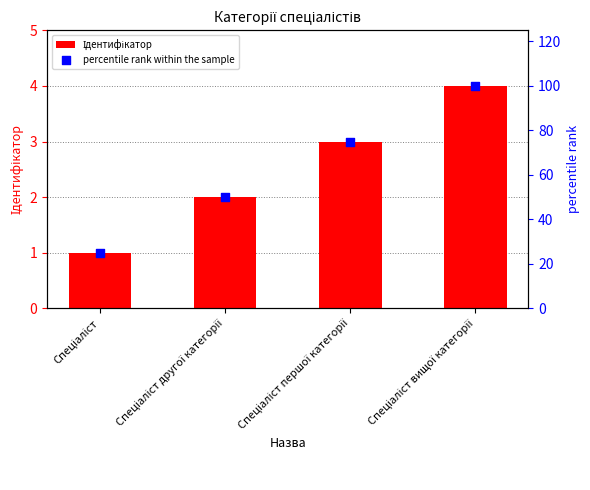

Is the value of percentile rank within the sample at Спеціаліст другої категорії greater than the value of Ідентифікатор at Спеціаліст?

Yes